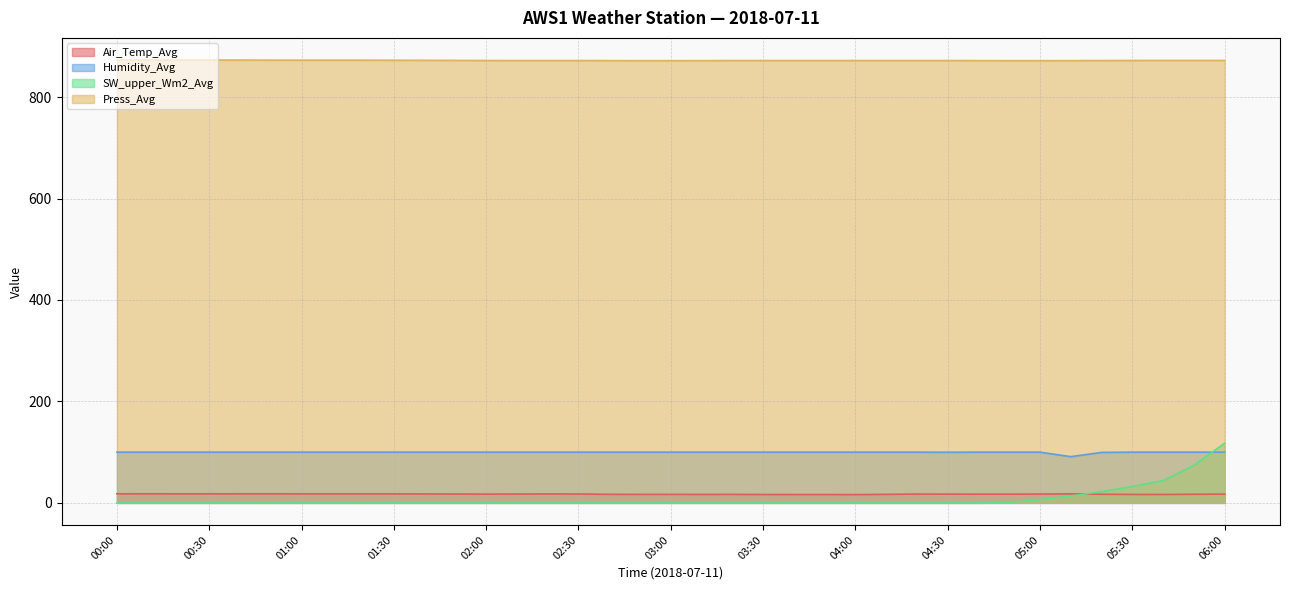

Reading left to right, extract all data points from this chart.

Air_Temp_Avg: 00:00=17.9	00:10=18.0	00:20=17.9	00:30=17.9	00:40=17.9	00:50=17.8	01:00=17.8	01:10=17.8	01:20=17.8	01:30=17.8	01:40=17.6	01:50=17.5	02:00=17.2	02:10=17.4	02:20=17.6	02:30=17.5	02:40=16.9	02:50=16.8	03:00=16.8	03:10=16.7	03:20=16.8	03:30=16.5	03:40=16.5	03:50=16.4	04:00=16.3	04:10=16.8	04:20=17.3	04:30=17.3	04:40=17.2	04:50=17.2	05:00=17.4	05:10=17.9	05:20=17.0	05:30=16.6	05:40=16.6	05:50=17.0	06:00=17.3
Humidity_Avg: 00:00=100.0	00:10=100.0	00:20=100.0	00:30=100.0	00:40=100.0	00:50=100.0	01:00=100.0	01:10=100.0	01:20=100.0	01:30=100.0	01:40=100.0	01:50=100.0	02:00=100.0	02:10=100.0	02:20=100.0	02:30=100.0	02:40=100.0	02:50=100.0	03:00=100.0	03:10=100.0	03:20=100.0	03:30=100.0	03:40=100.0	03:50=100.0	04:00=100.0	04:10=100.0	04:20=100.0	04:30=99.8	04:40=100.0	04:50=100.0	05:00=100.0	05:10=91.1	05:20=99.5	05:30=100.0	05:40=100.0	05:50=100.0	06:00=100.0
SW_upper_Wm2_Avg: 00:00=0.0	00:10=0.0	00:20=0.0	00:30=0.0	00:40=0.0	00:50=0.0	01:00=0.0	01:10=0.0	01:20=0.0	01:30=0.0	01:40=0.0	01:50=0.0	02:00=0.0	02:10=0.0	02:20=0.0	02:30=0.0	02:40=0.0	02:50=0.0	03:00=0.0	03:10=0.0	03:20=0.0	03:30=0.0	03:40=0.0	03:50=0.0	04:00=0.0	04:10=0.0	04:20=0.0	04:30=0.0	04:40=0.0	04:50=1.0	05:00=6.4	05:10=13.6	05:20=22.1	05:30=32.3	05:40=43.8	05:50=74.1	06:00=117.6
Press_Avg: 00:00=873.0	00:10=873.0	00:20=873.0	00:30=873.0	00:40=873.0	00:50=872.8	01:00=872.7	01:10=872.7	01:20=872.7	01:30=872.6	01:40=872.5	01:50=872.2	02:00=872.1	02:10=872.0	02:20=872.0	02:30=872.0	02:40=871.9	02:50=871.7	03:00=871.7	03:10=871.8	03:20=871.9	03:30=872.0	03:40=872.0	03:50=872.0	04:00=872.0	04:10=872.0	04:20=872.0	04:30=872.0	04:40=871.9	04:50=871.7	05:00=871.7	05:10=871.8	05:20=872.0	05:30=872.1	05:40=872.2	05:50=872.2	06:00=872.2